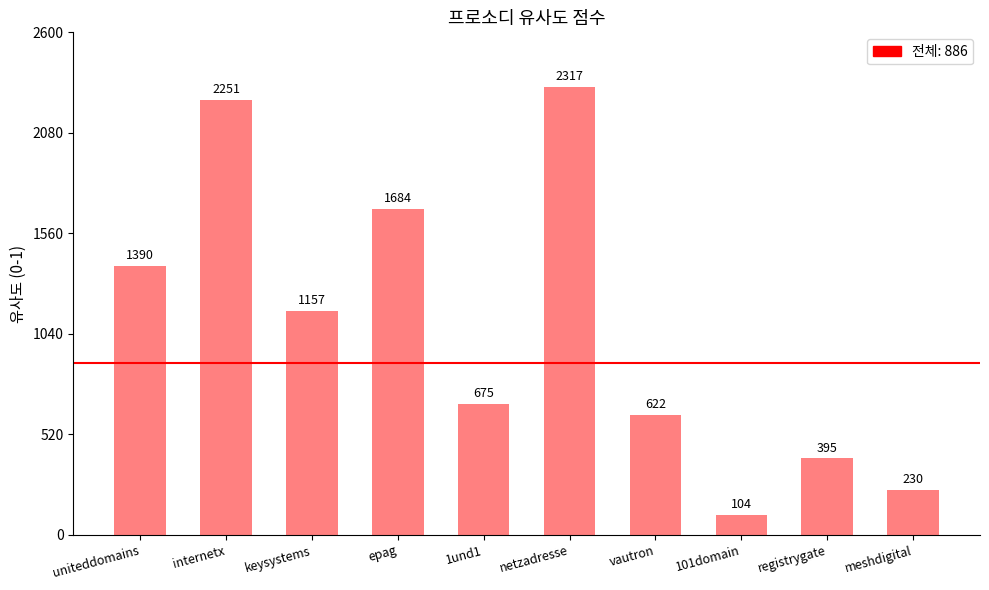

What is the label of the 7th bar from the right?

epag